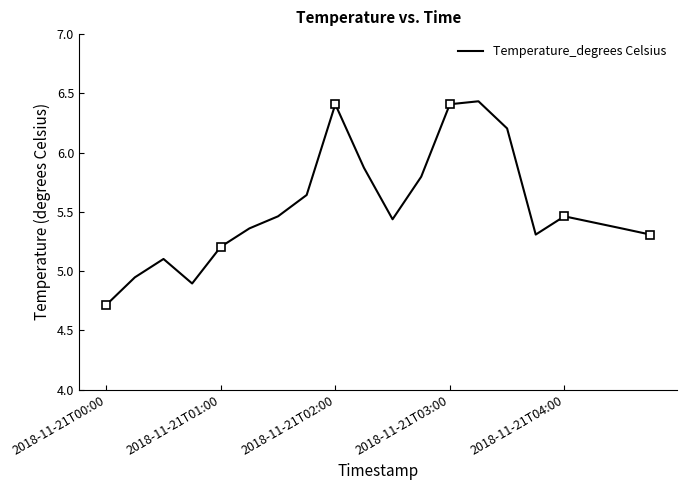

Is it true that Temperature_degrees Celsius equals 6.4 at 2018-11-21T02:00?

True